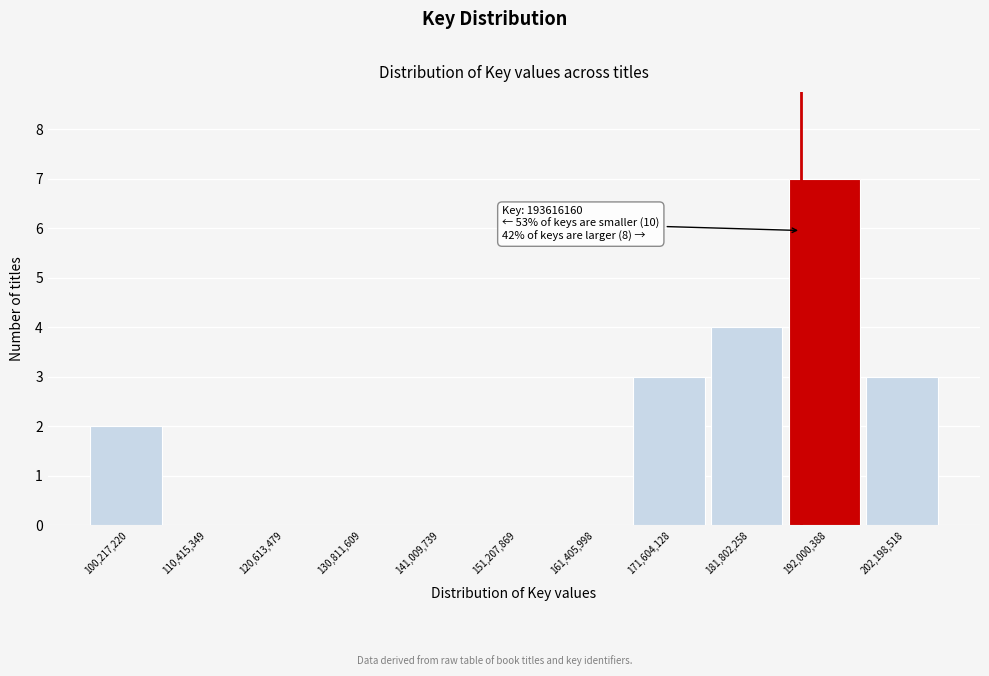

Reading left to right, extract all data points from this chart.

100,217,220=2	110,415,349=0	120,613,479=0	130,811,609=0	141,009,739=0	151,207,869=0	161,405,998=0	171,604,128=3	181,802,258=4	192,000,388=7	202,198,518=3